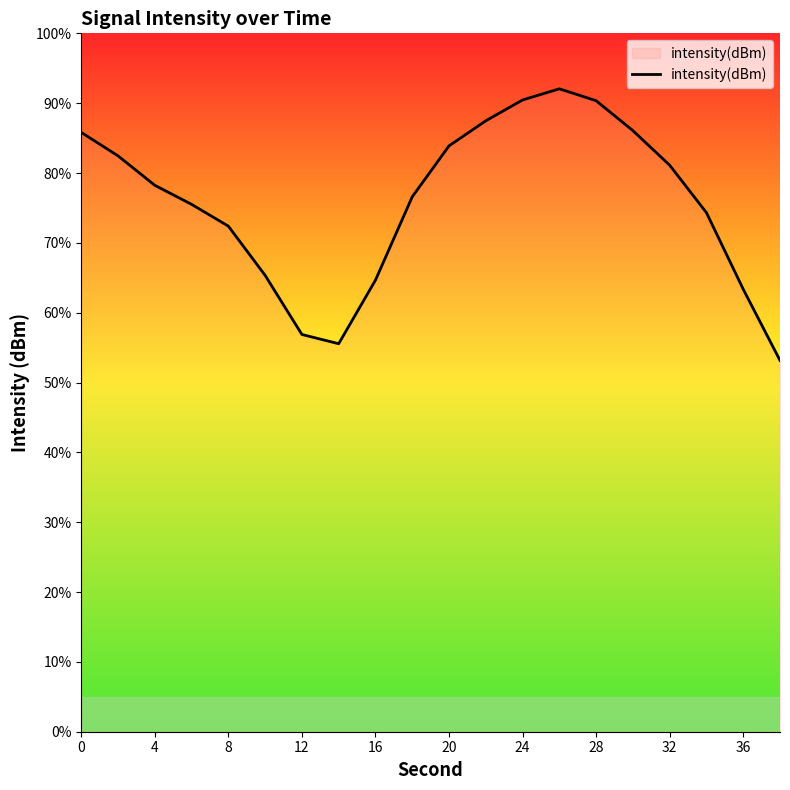

How many lines are shown in the chart?

1